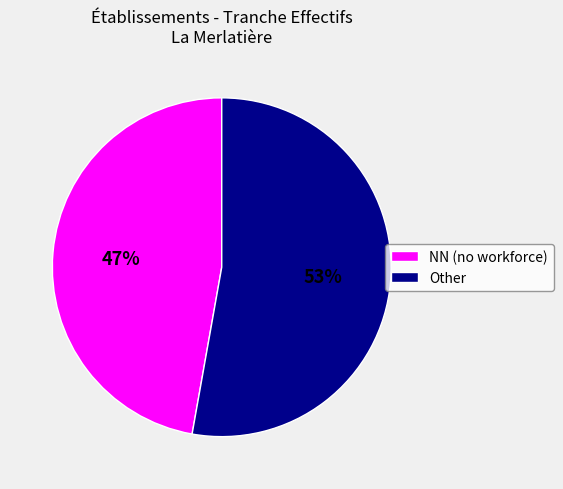

Which slice is the smallest?

NN (no workforce)